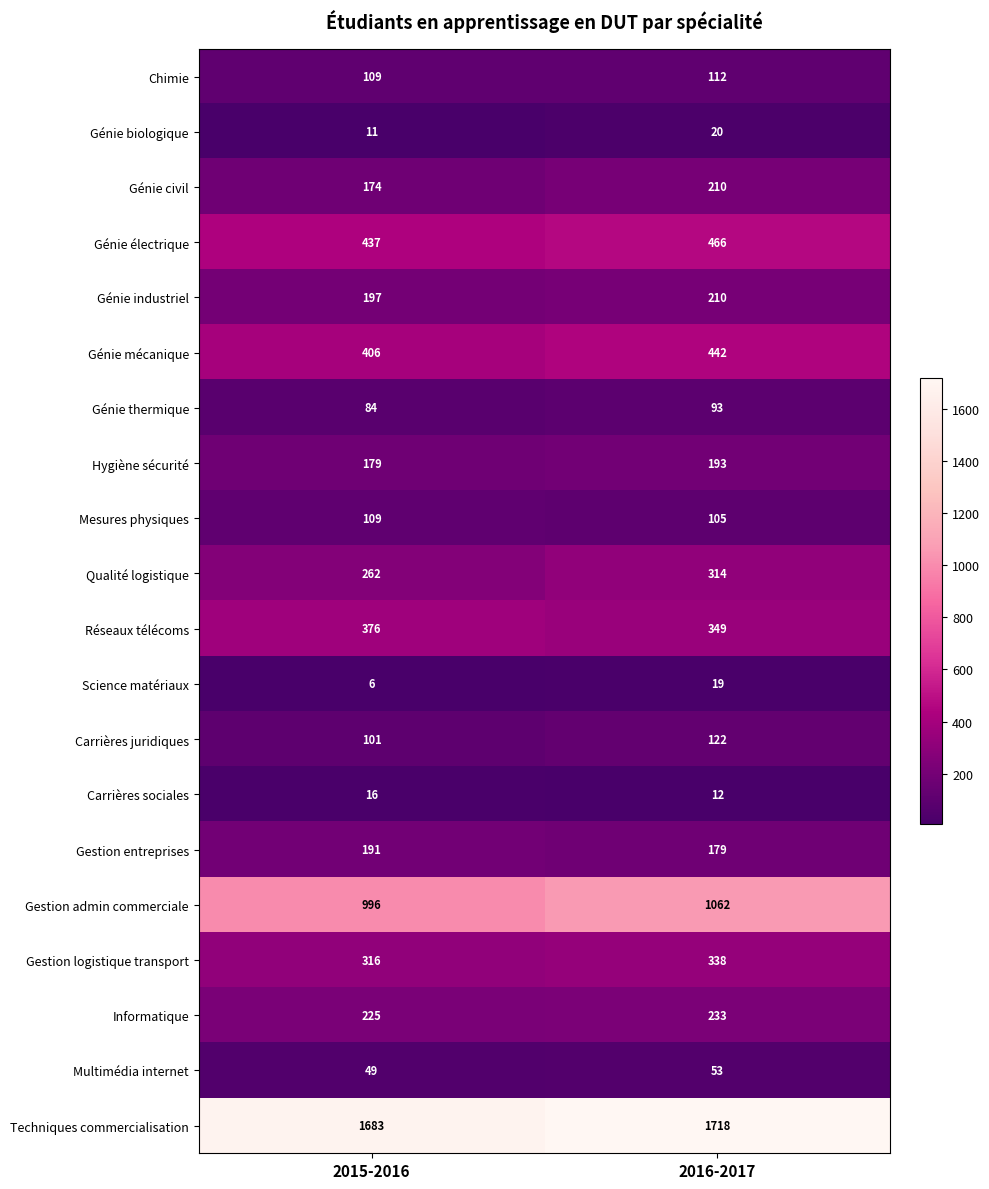

At which category is the sum across all series the highest?

2016-2017